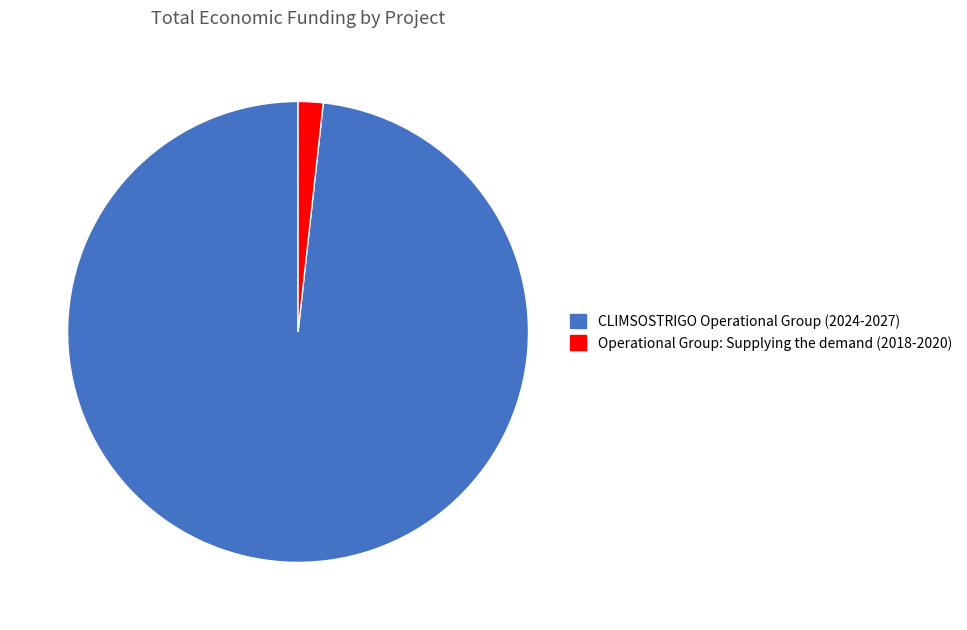

True or false: Operational Group: Supplying the demand (2018-2020) accounts for 2% of the total.

True